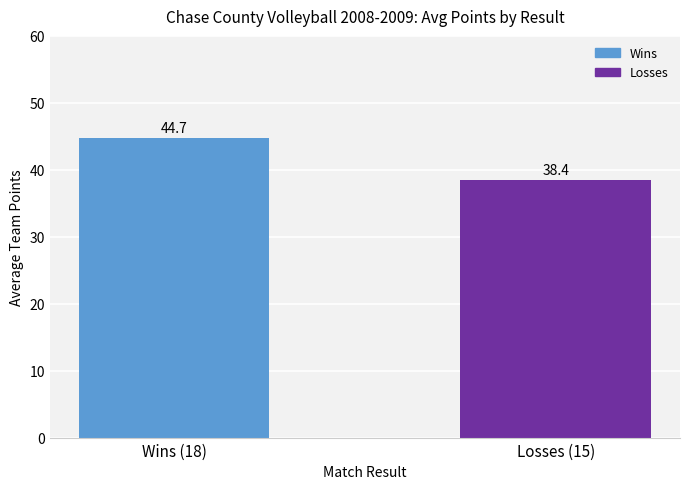

True or false: the data shows 38.4 at Losses (15).

True